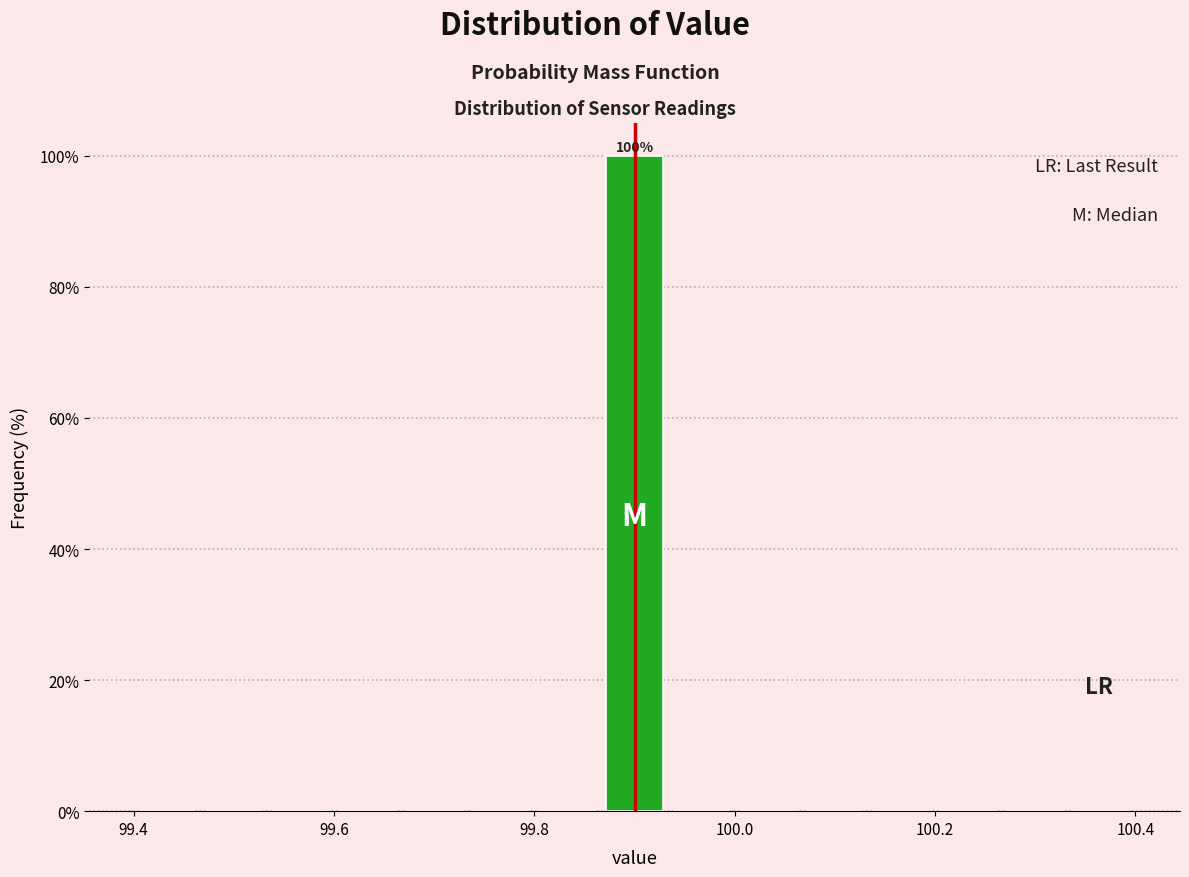

Read against the x-axis, roughly where is the centre of the tallest bar?

99.90